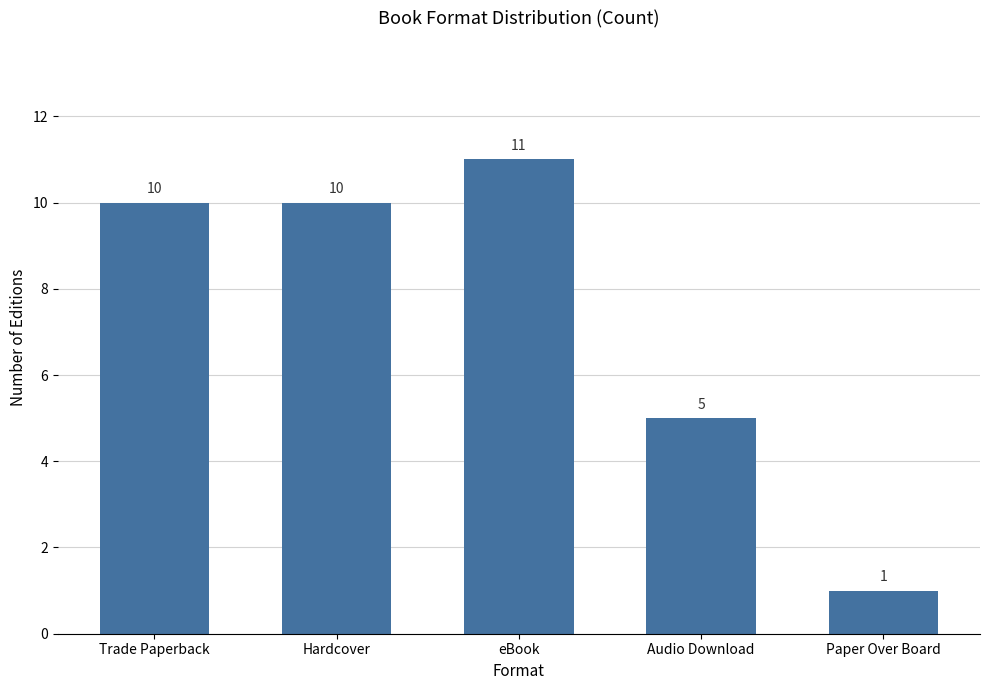

Count the number of categories in the chart.

5